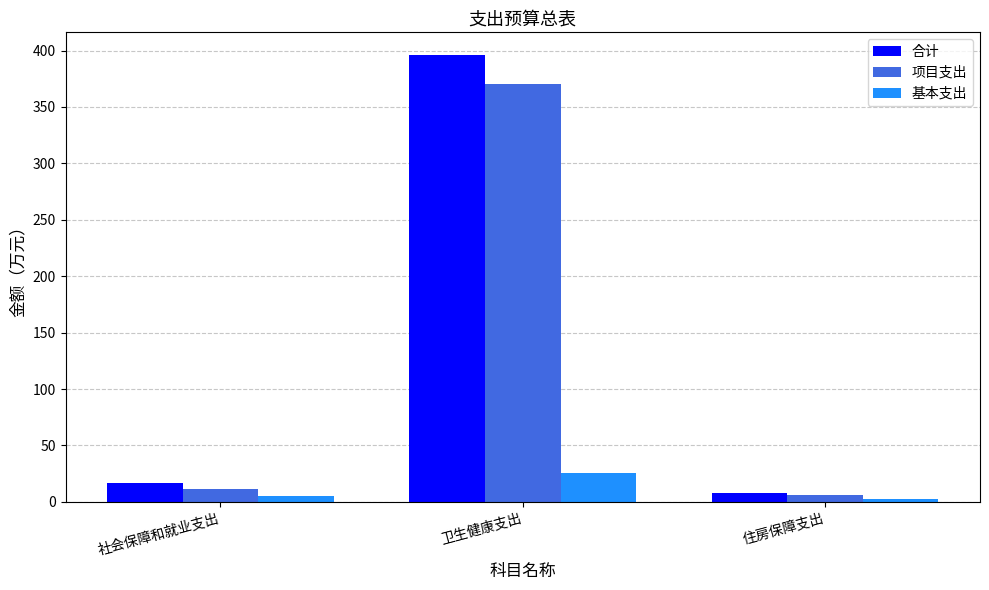

Reading left to right, extract all data points from this chart.

合计: 16.3	396.3	8.2
项目支出: 11.4	370.5	5.7
基本支出: 4.9	25.8	2.5